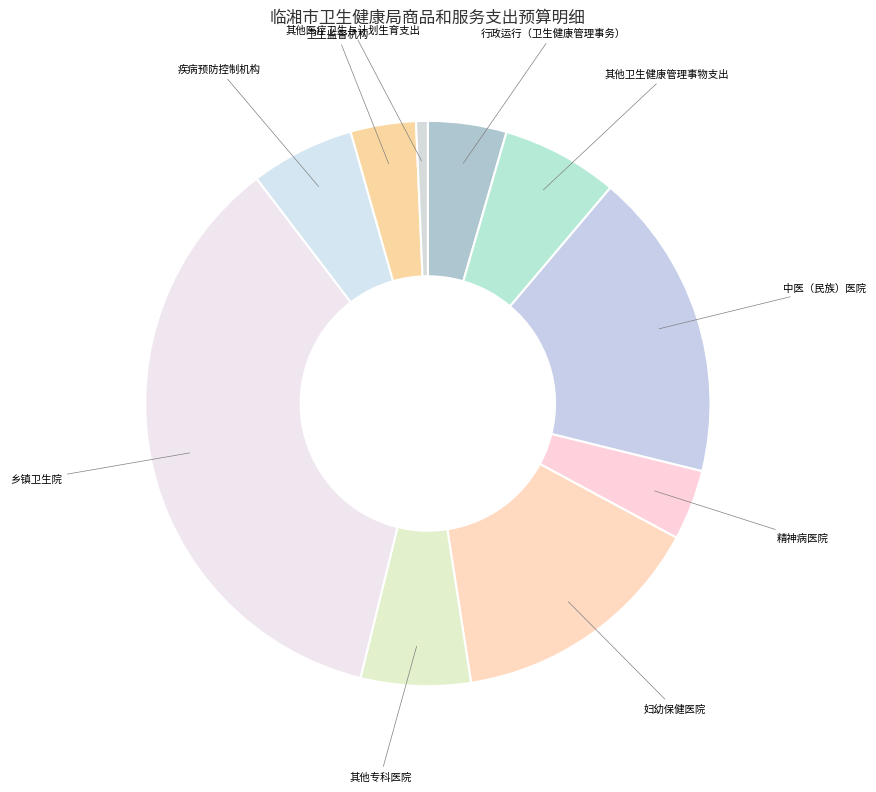

Is the sum of 其他医疗卫生与计划生育支出 and 行政运行（卫生健康管理事务） greater than half?

No